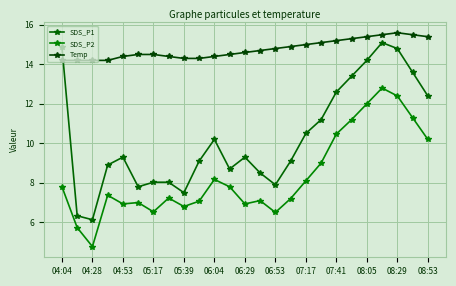

True or false: SDS_P1 and SDS_P2 cross at least once.

False